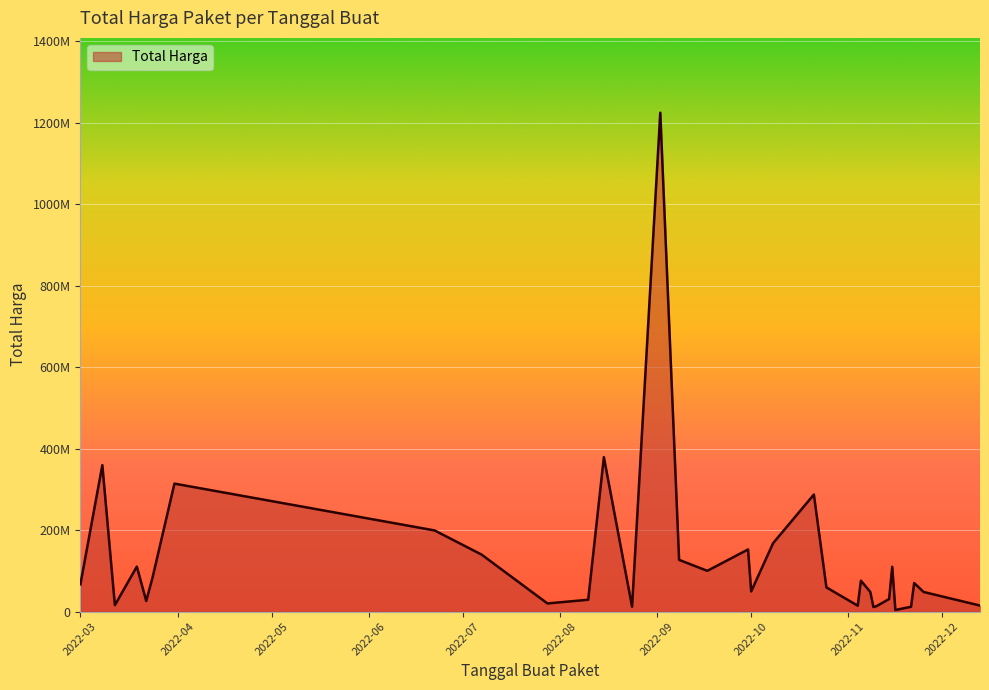

Does the chart display data point markers on the line(s)?

No